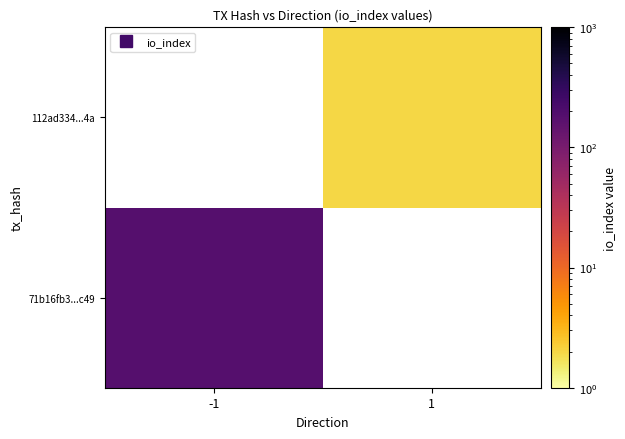

Between 1 and -1, which is larger?

-1